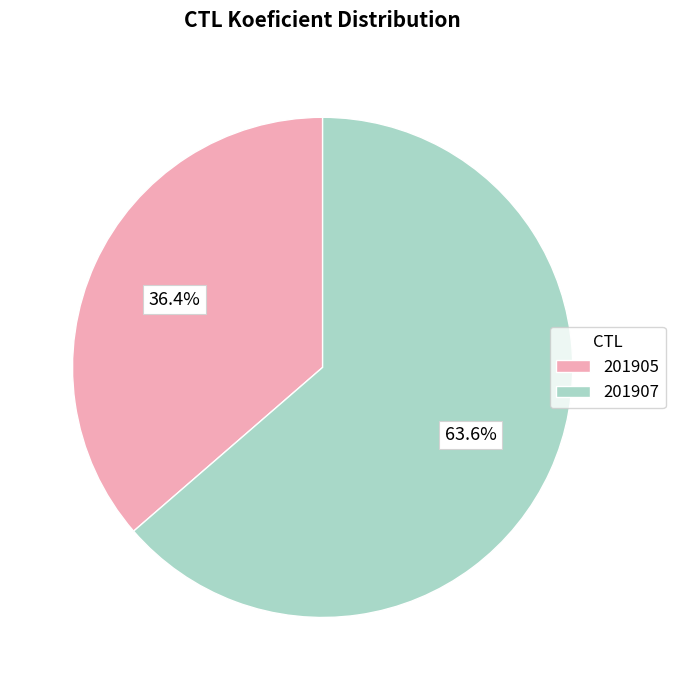

How many segments does this pie chart have?

2